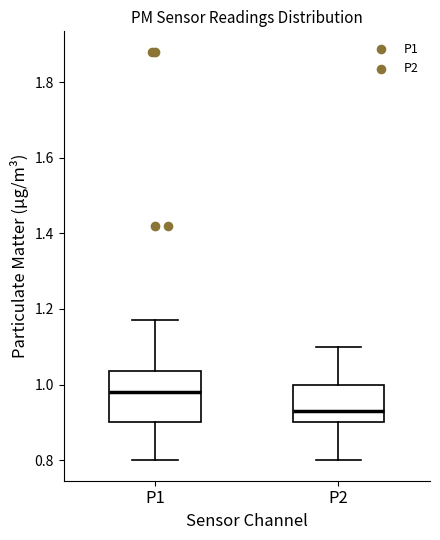

Reading left to right, read every box against the y-axis: the position of its median line, the range the box covers, and the ends of its whiskers. The values are not printed on the chart, so give them approximately, as read against the axis.

P1: median 0.98, box 0.90 to 1.04, whiskers 0.80 to 1.18
P2: median 0.94, box 0.90 to 1.00, whiskers 0.80 to 1.10